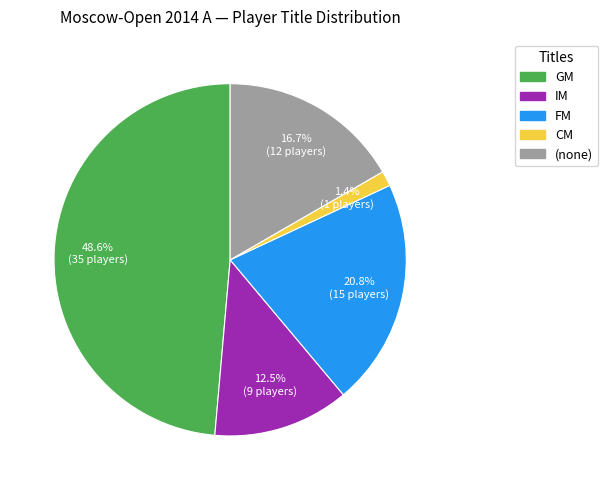

Is there any slice that represents more than half of the pie?

No